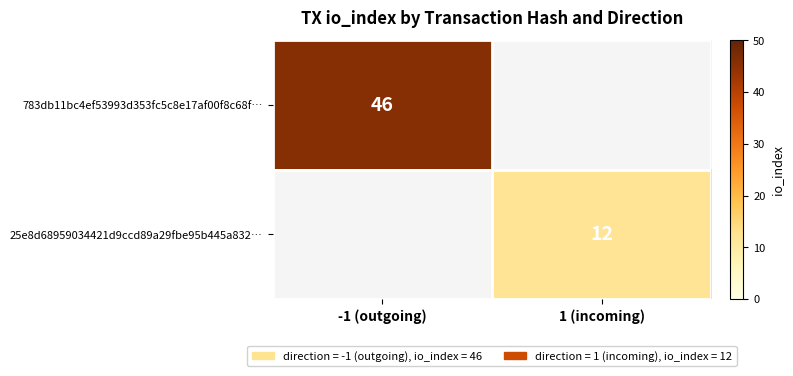

What is the maximum value shown in the chart?

46.0